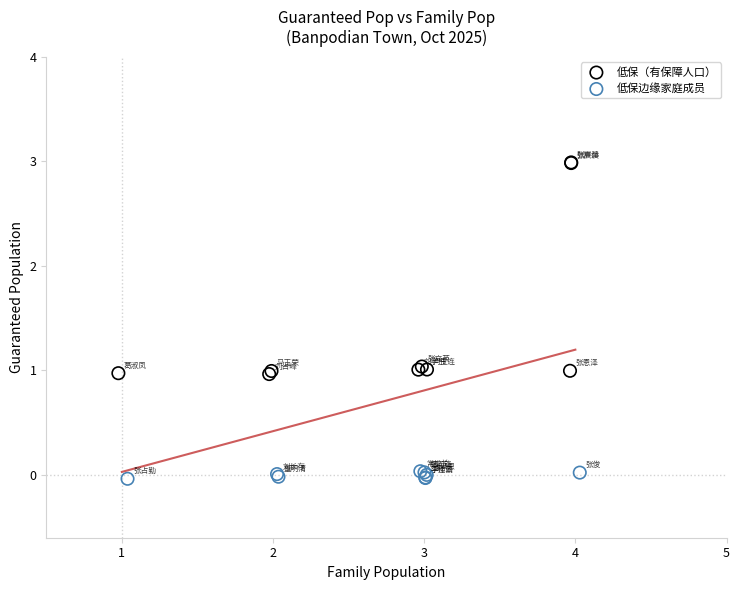

Which series reaches the maximum Y coordinate?

低保（有保障人口）